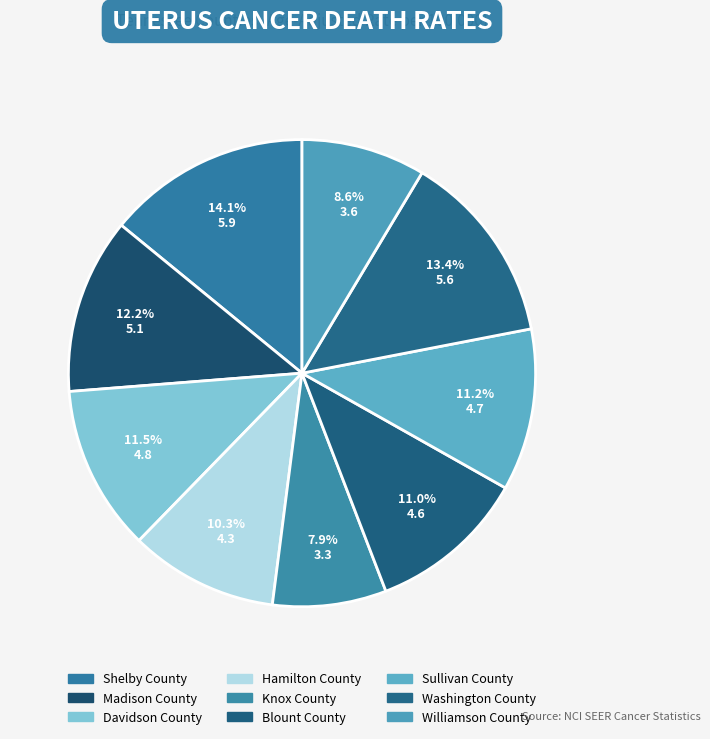

Is there any slice that represents more than half of the pie?

No